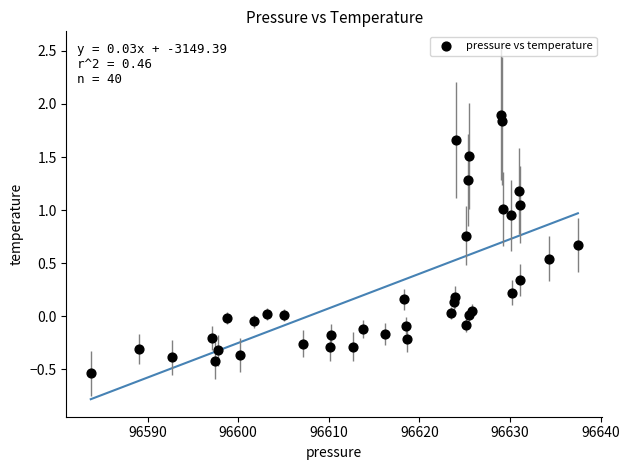

What is the range of Y values (max minus min)?

2.4